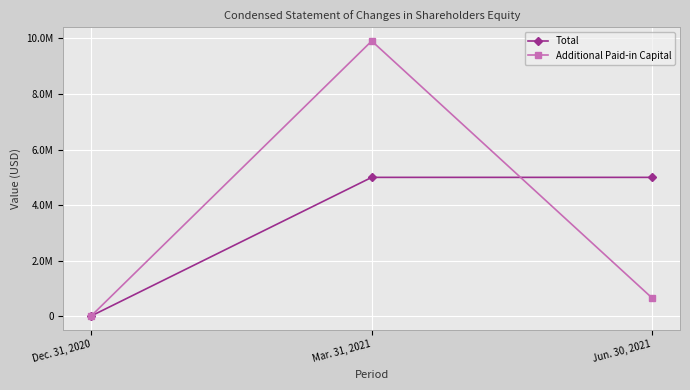

Is this an area chart (filled region under the line)?

No